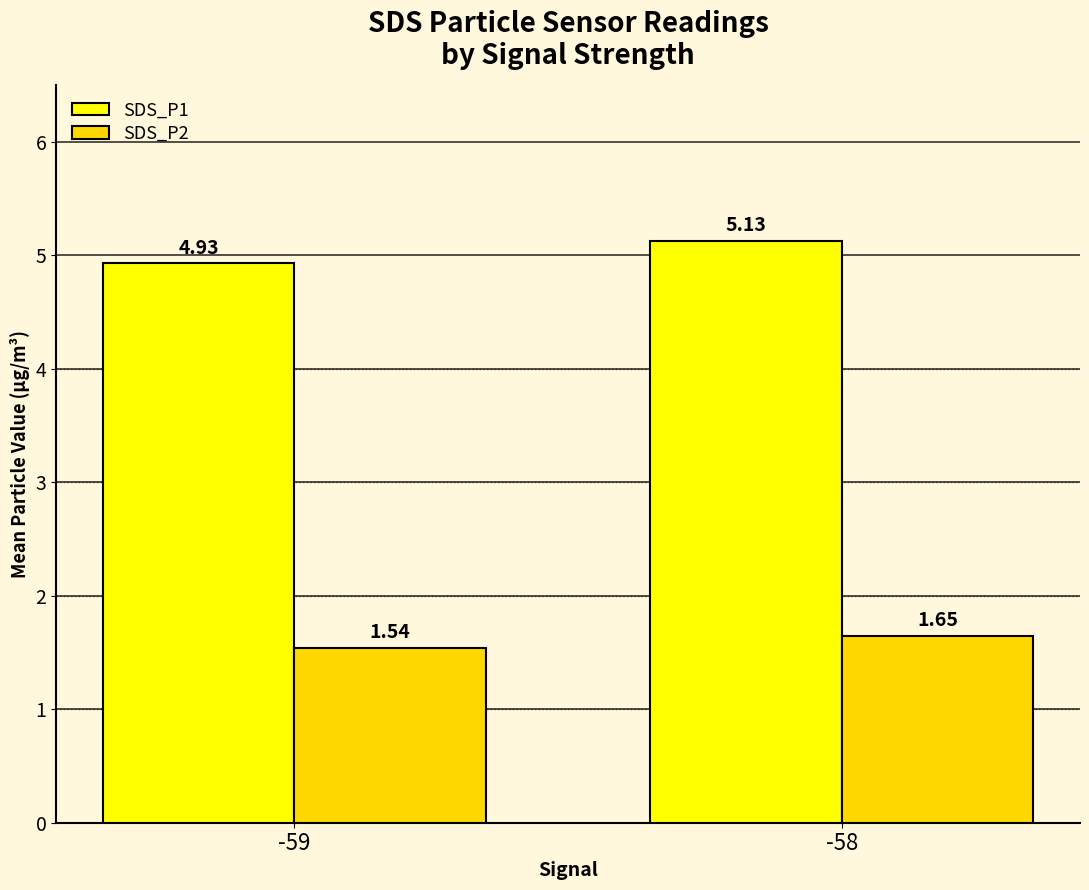

Which series has the largest range (max minus min)?

SDS_P1